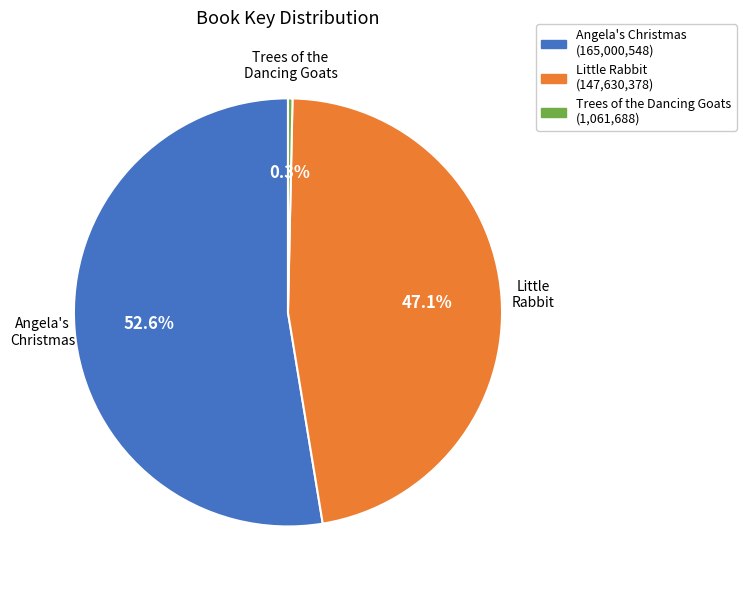

Is there a majority slice in this chart?

Yes